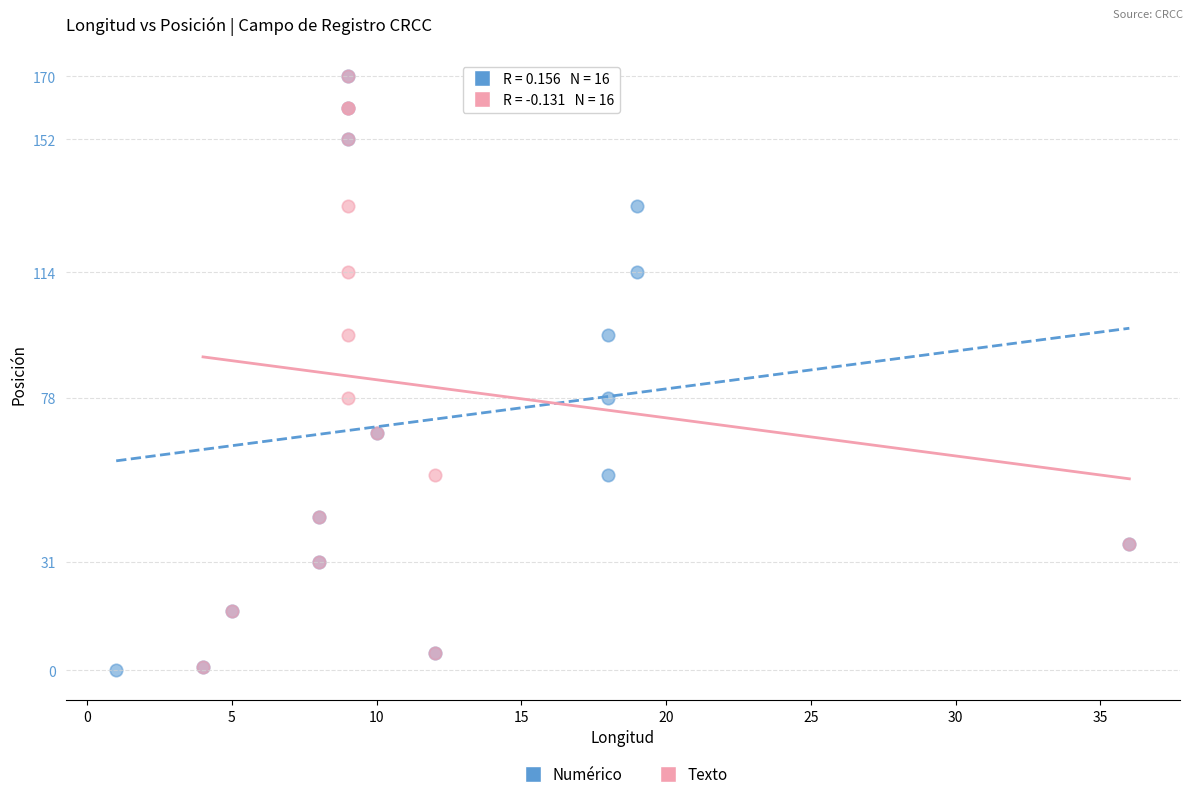

What are all the series names shown in the legend?

Numérico, Texto